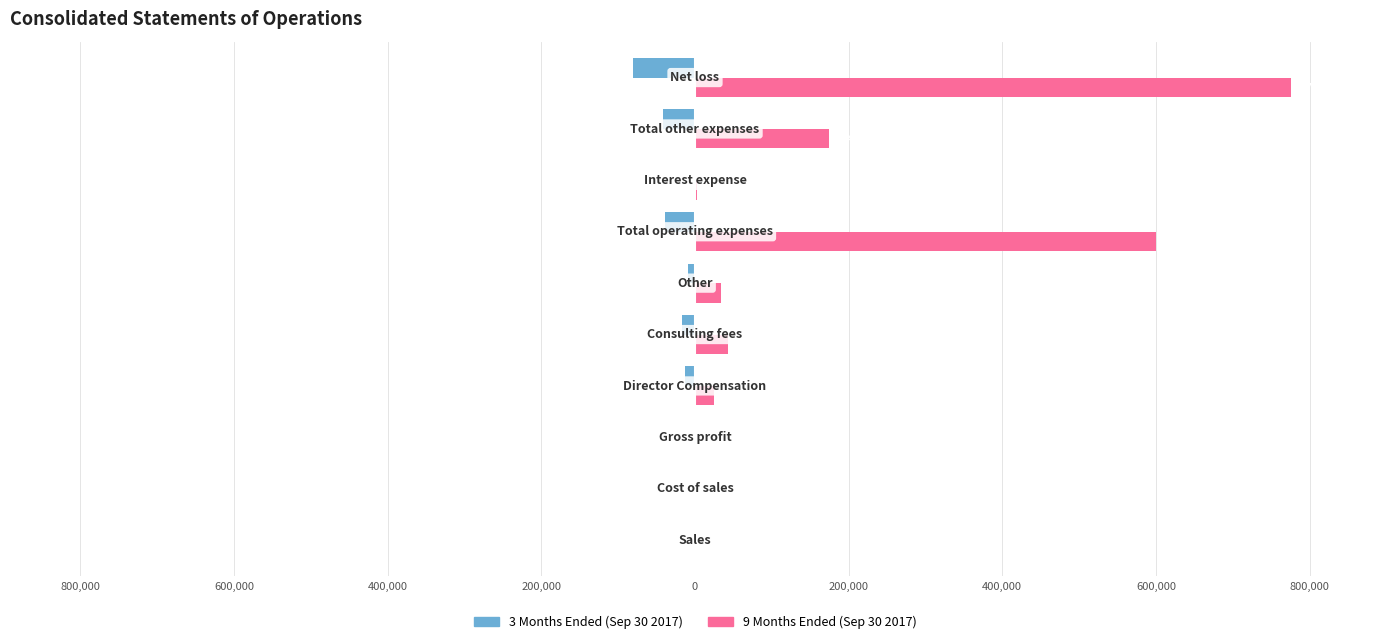

What is the sum of all 9 Months Ended (Sep 30 2017) values?

1654662